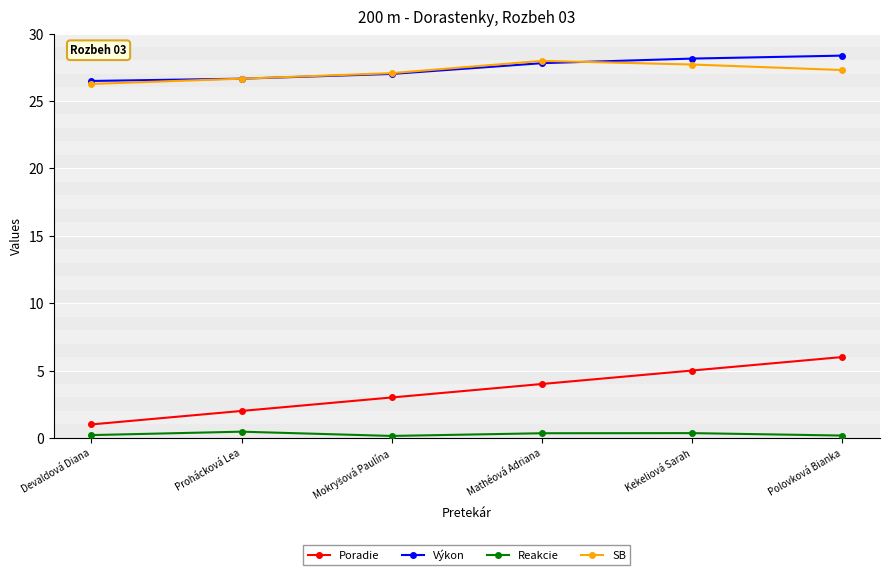

What position from the left is Devaldová Diana?

1